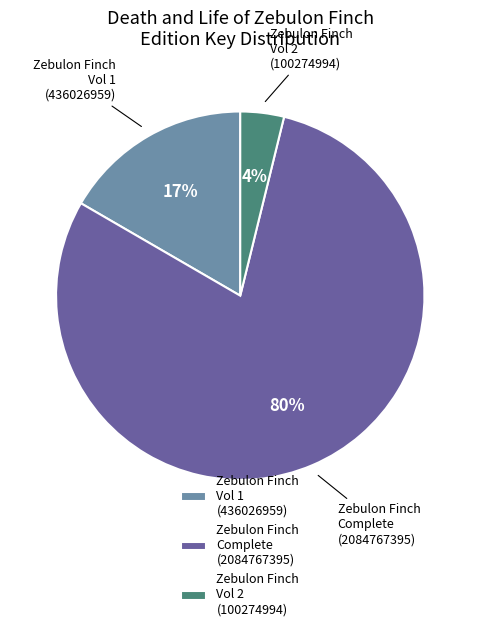

To the nearest percent, what is the combined percentage of Zebulon Finch Complete (2084767395) and Zebulon Finch Vol 1 (436026959)?

96%